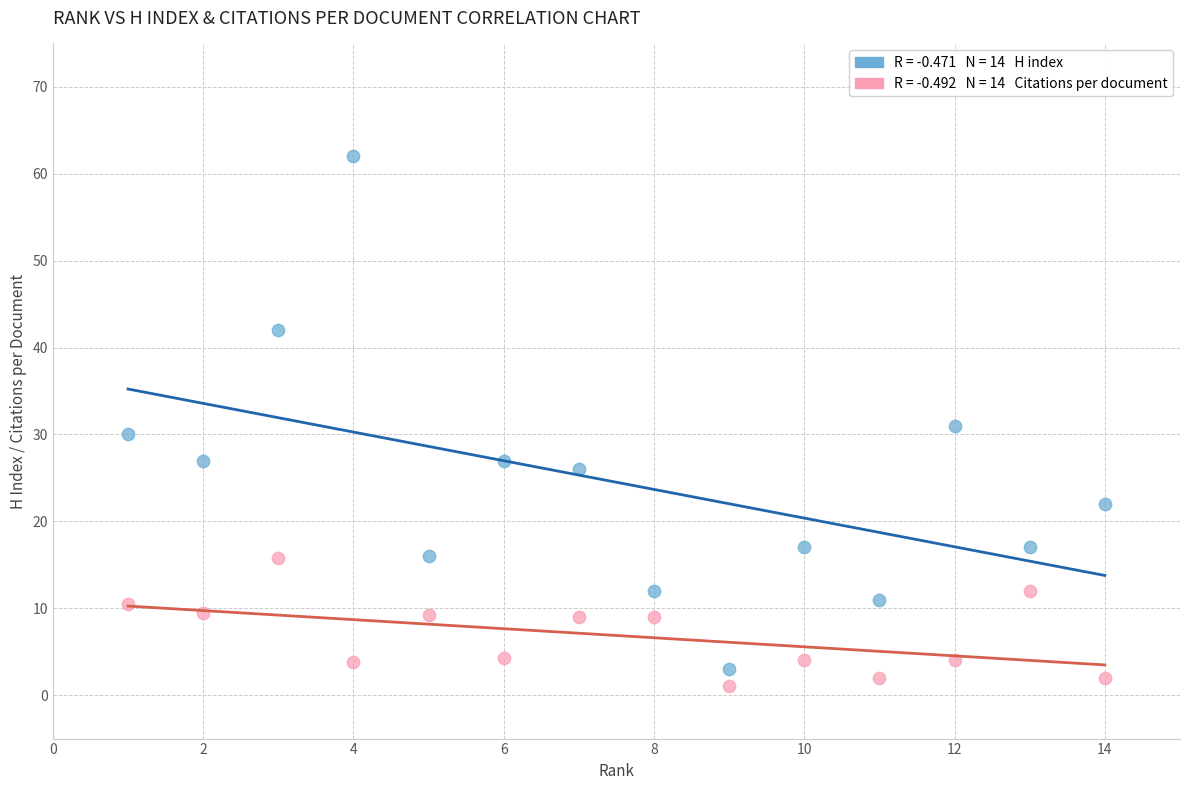

Across all data points, what is the range of Y values (max minus min)?

61.0